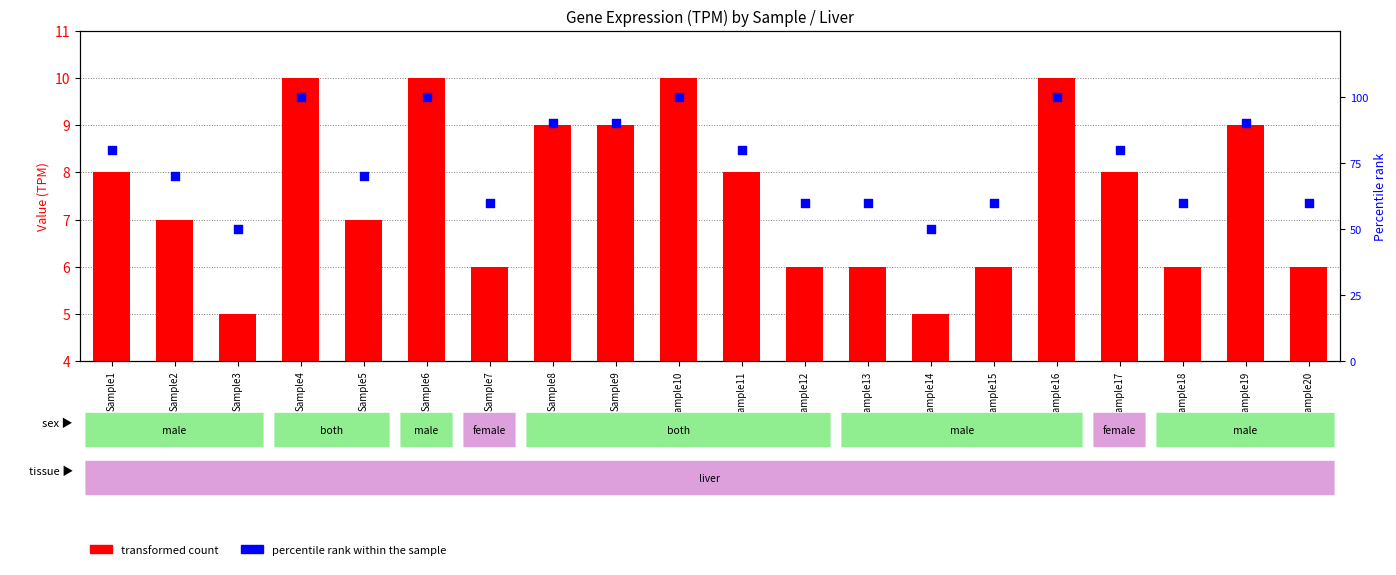

Which series has the largest total across all categories?

percentile rank within the sample